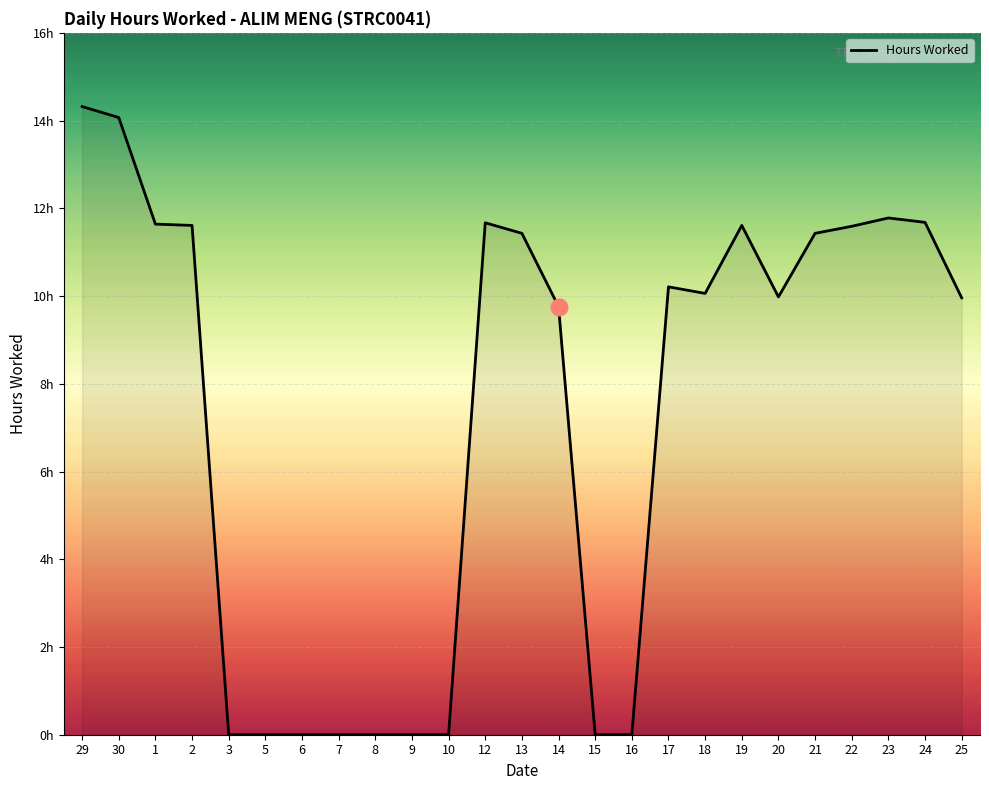

Does the chart display data point markers on the line(s)?

No